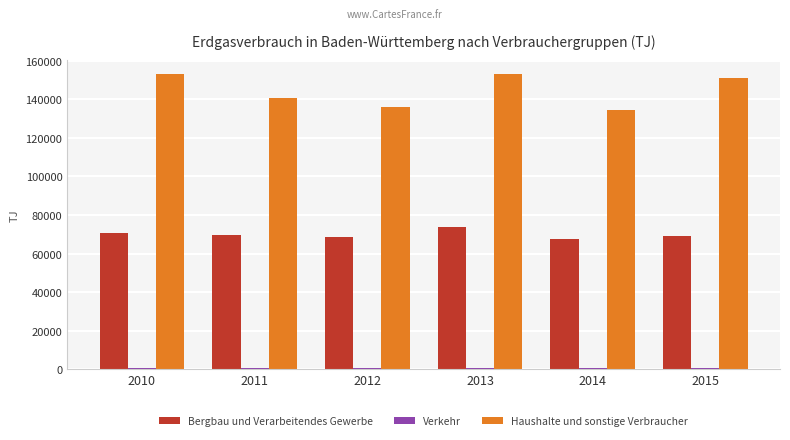

Which series has the largest total across all categories?

Haushalte und sonstige Verbraucher